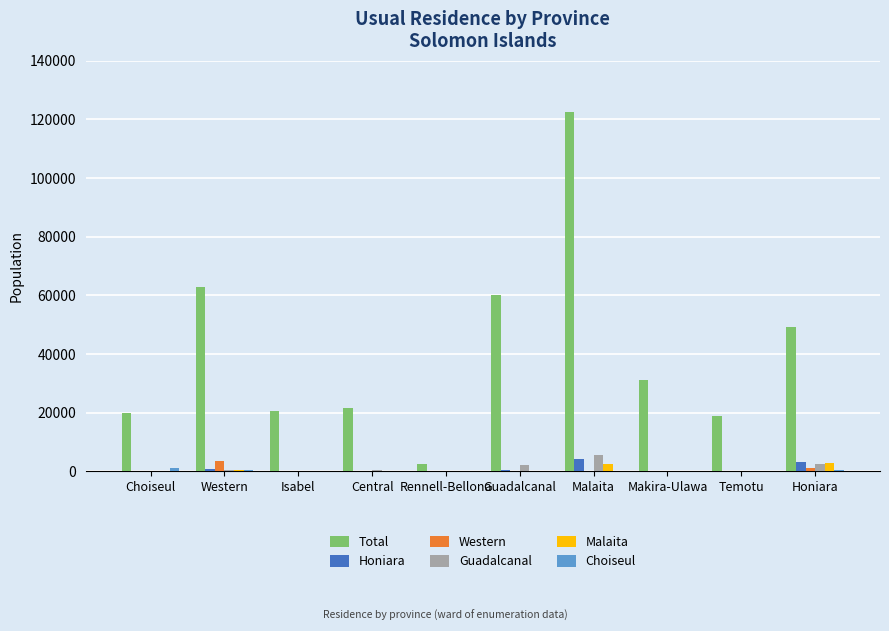

Which series changed the most between Western and Malaita?

Total